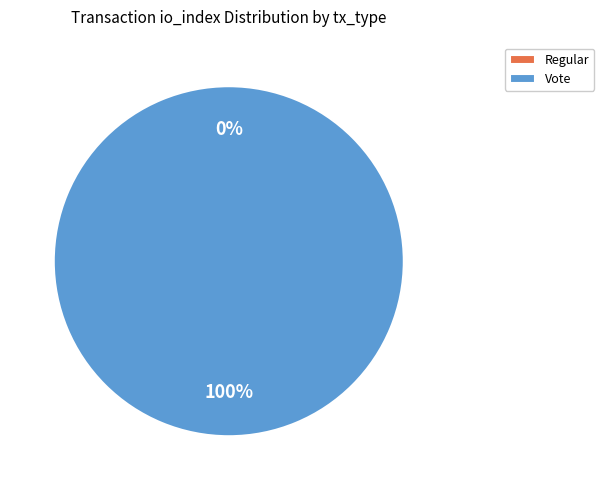

Combined, do Regular and Vote account for over 50%?

Yes